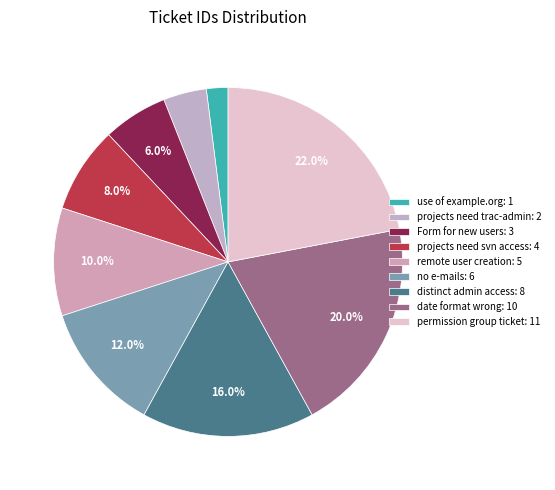

What is the change in value from no e-mails: 6 to distinct admin access: 8?

+2